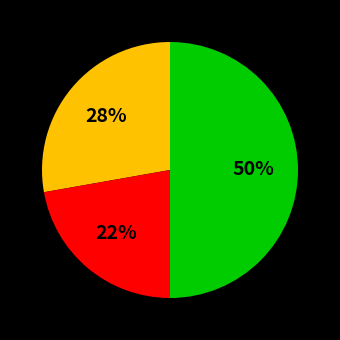

How many segments does this pie chart have?

3